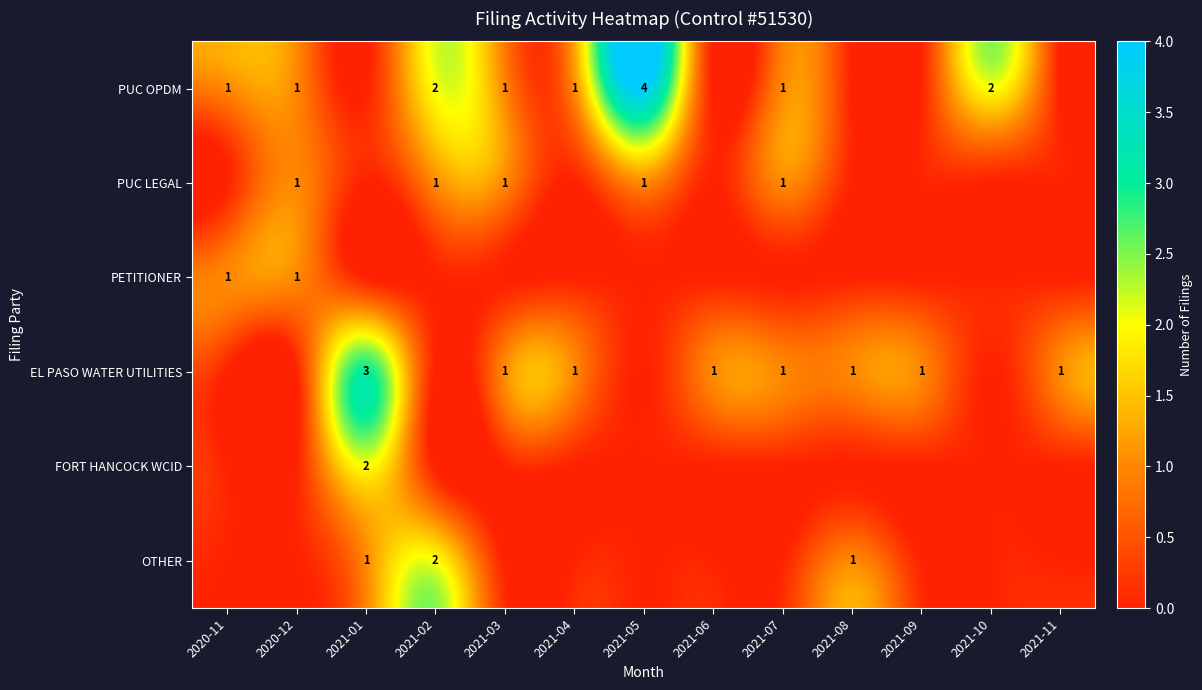

True or false: PUC OPDM has a value of 1 at 2020-12.

True